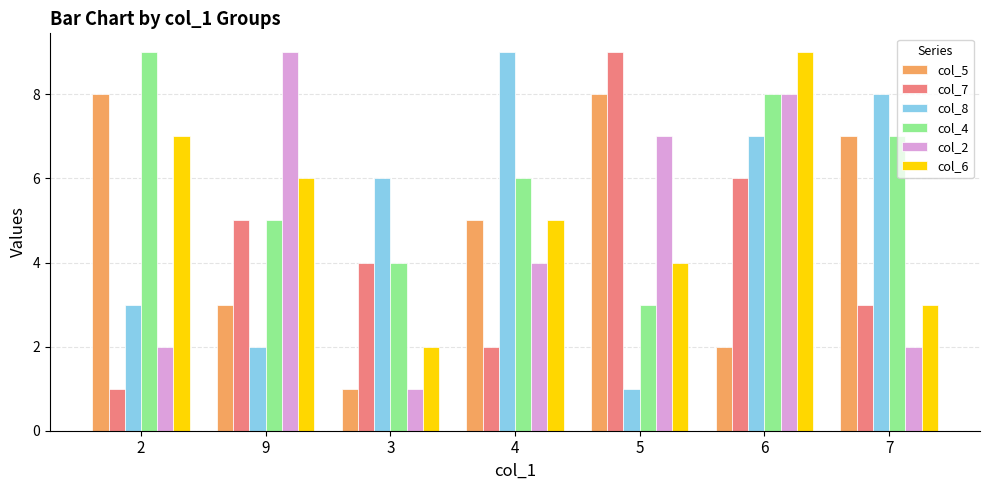

How many bars are there in each group?

6